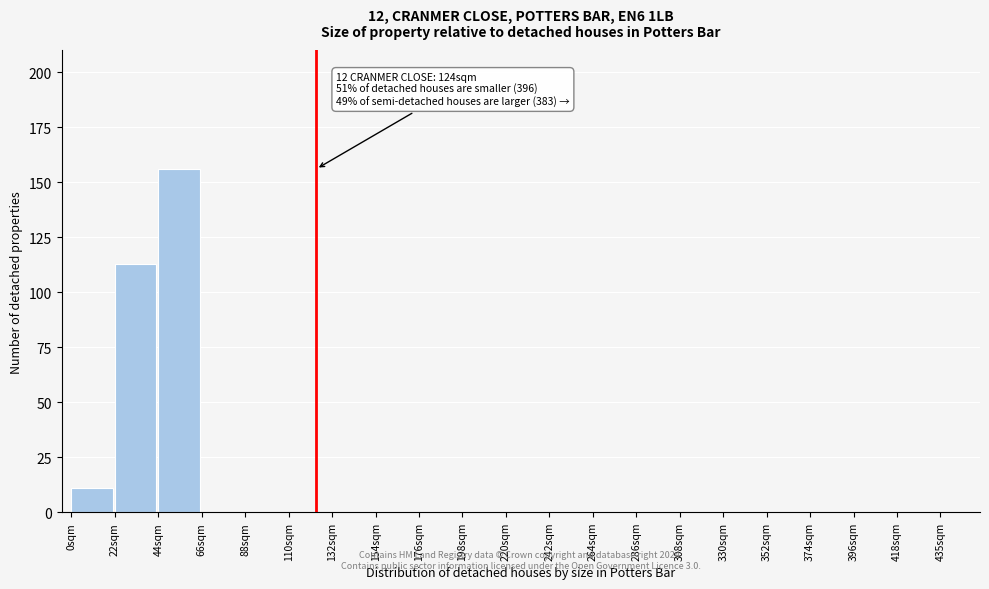

Where is the data nearest to the value 78?

22sqm